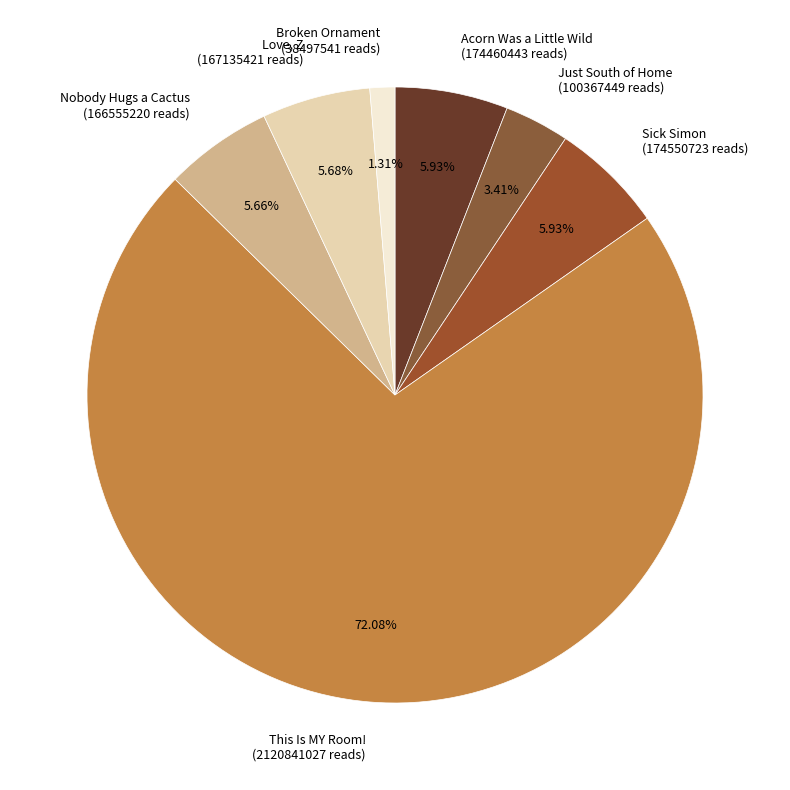

What is the ratio of the value at Just South of Home to the value at Love, Z?

0.6